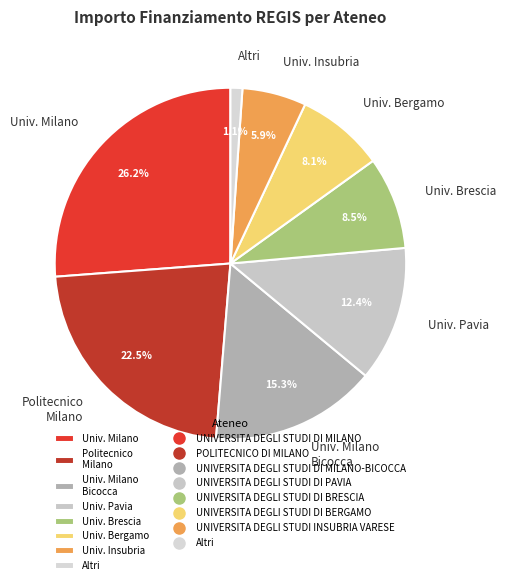

Which slice is the largest?

Univ. Milano